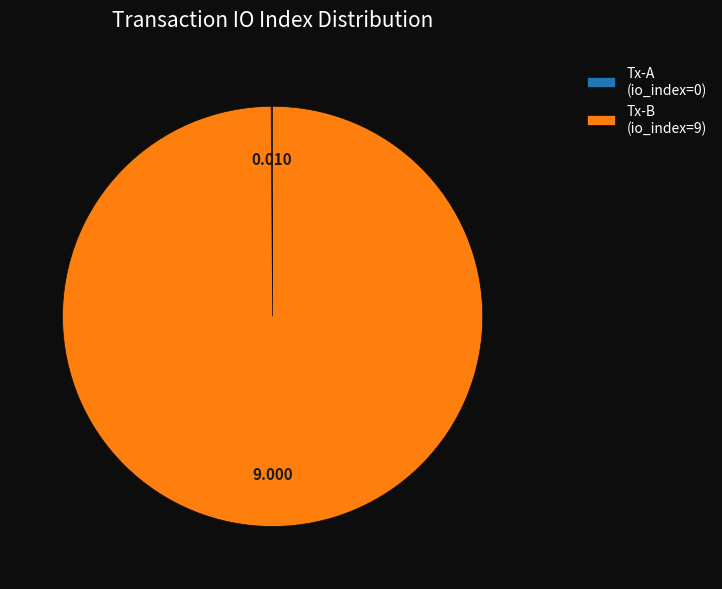

Is there a majority slice in this chart?

Yes